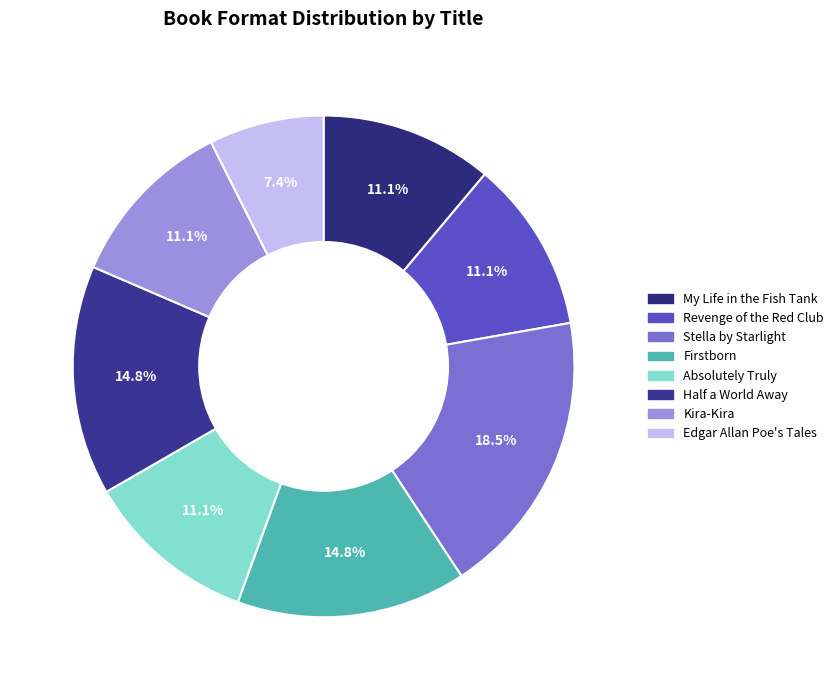

How many segments does this pie chart have?

8